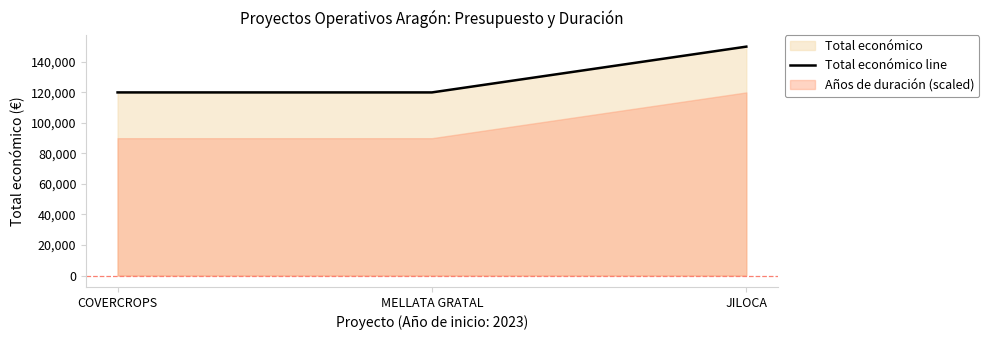

Reading left to right, transcribe all the data shown in this chart.

120000	120000	150000